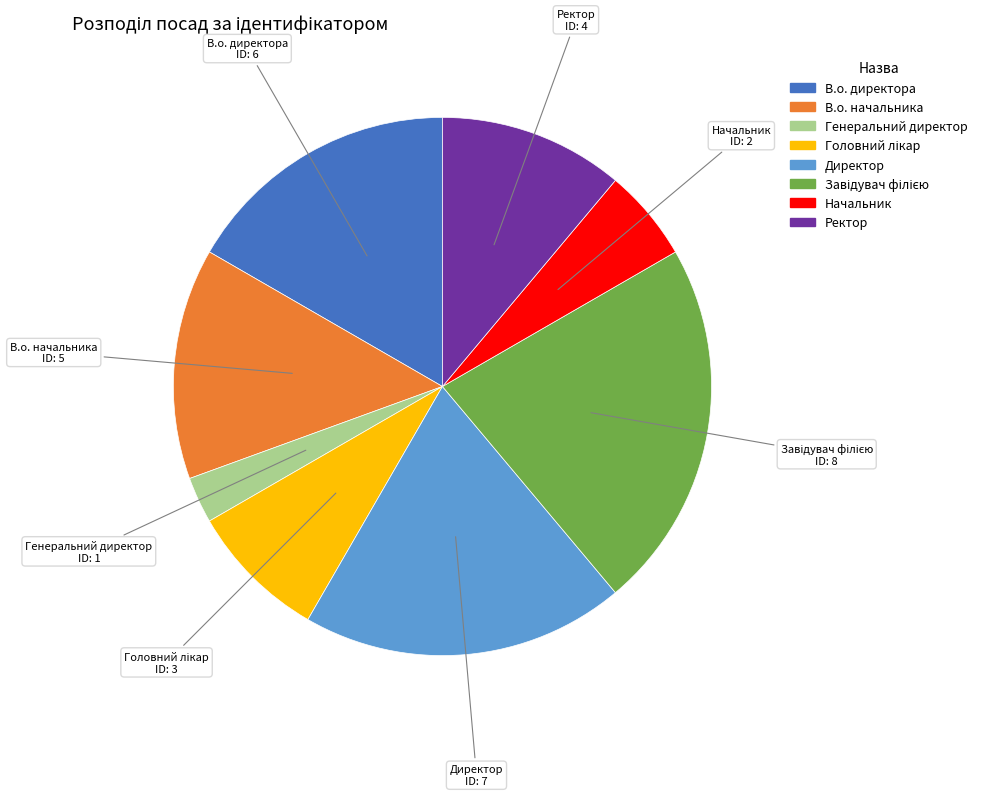

Does Начальник account for over 50% of the chart?

No